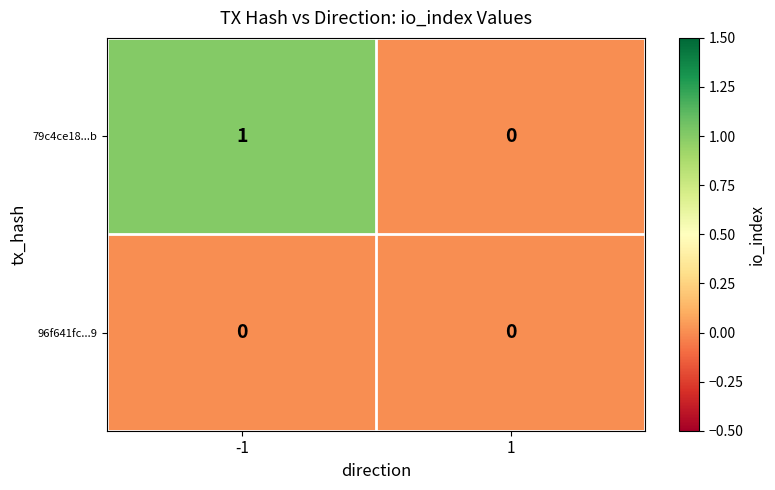

Which series has the largest total across all categories?

79c4ce18...b